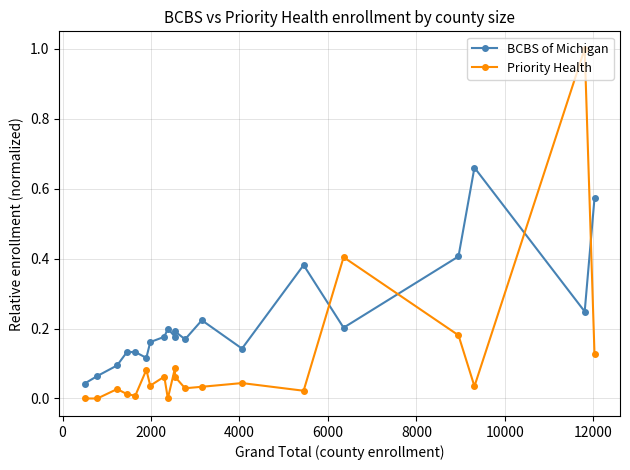

How many interior local peaks does the BCBS of Michigan series have?

5